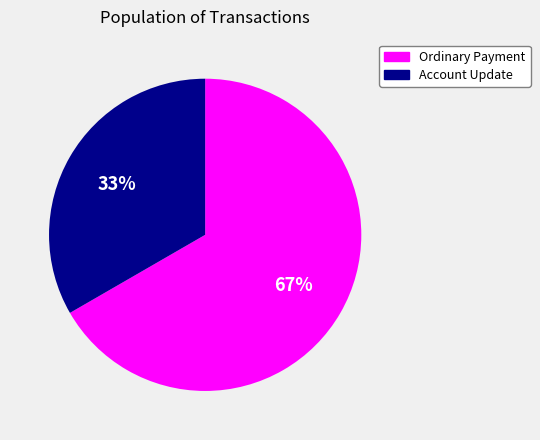

Is there any slice that represents more than half of the pie?

Yes